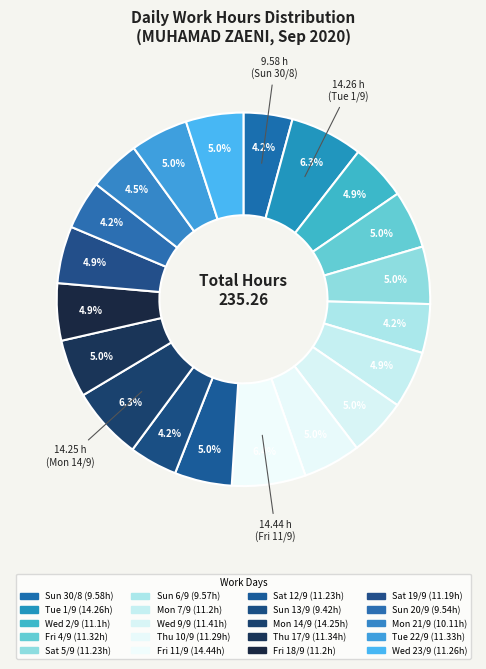

Is Wed 9/9 the majority of the pie?

No